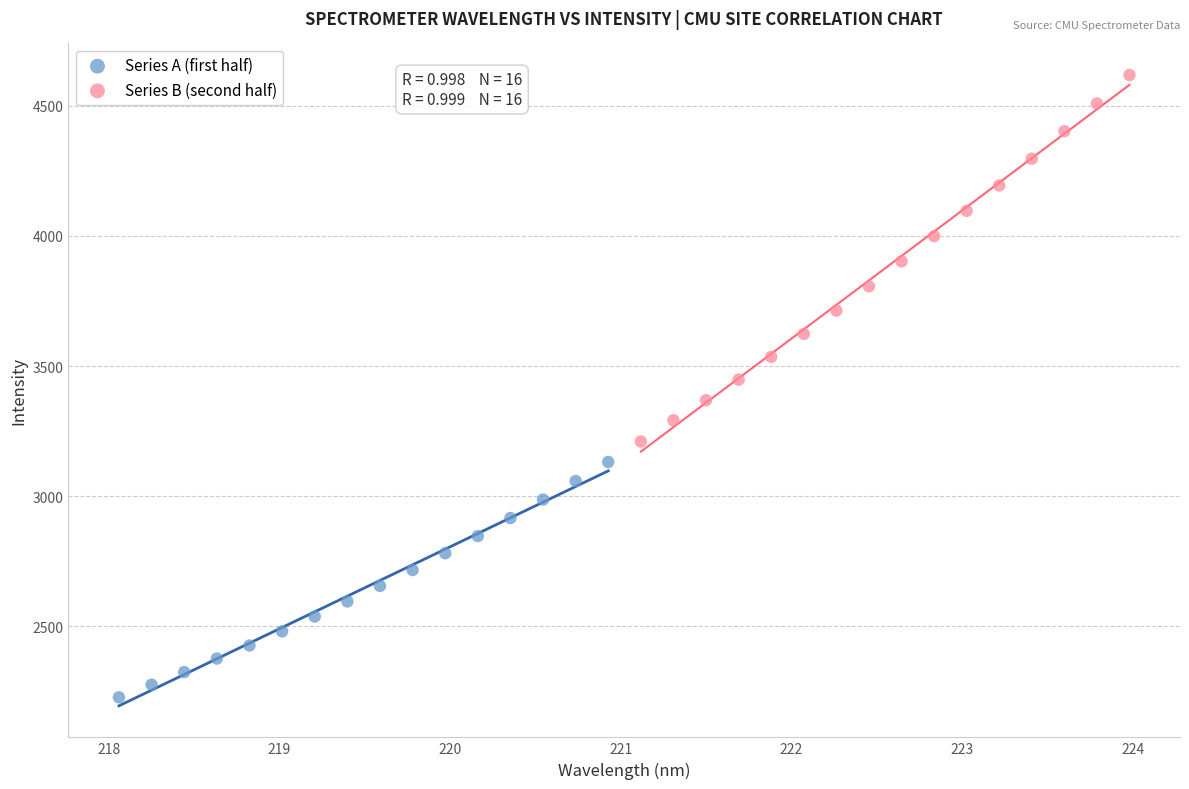

Which series contains the highest Y value?

Series B (second half)